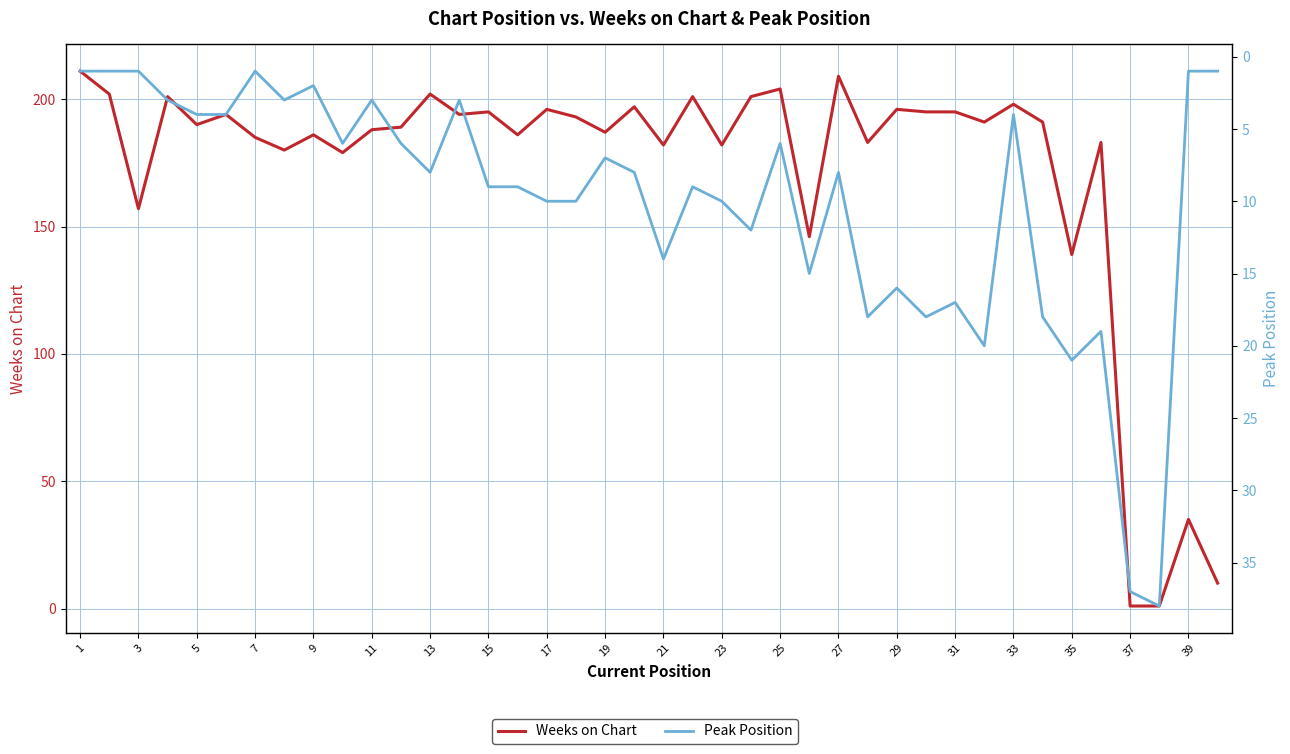

Is it true that Peak Position equals 1 at 39?

True